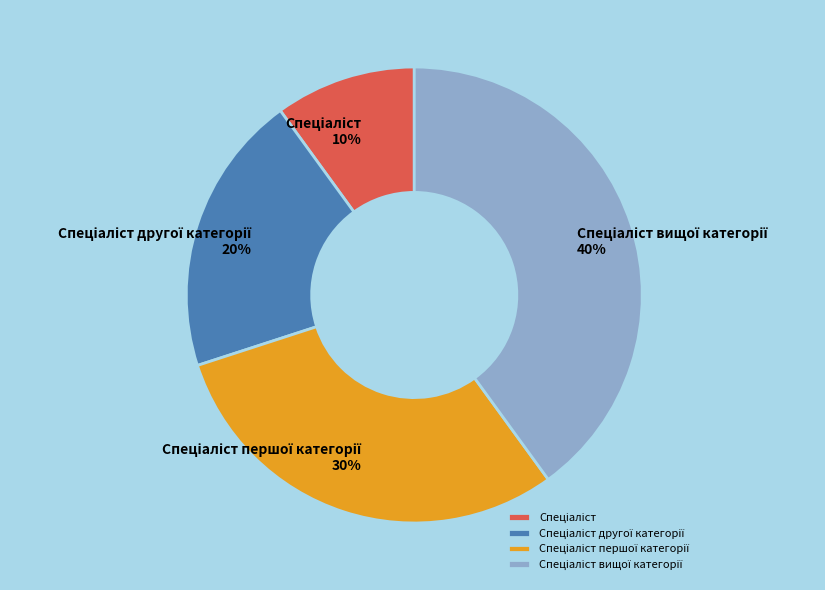

To the nearest percent, what is the difference between the largest and smallest slice percentages?

30%